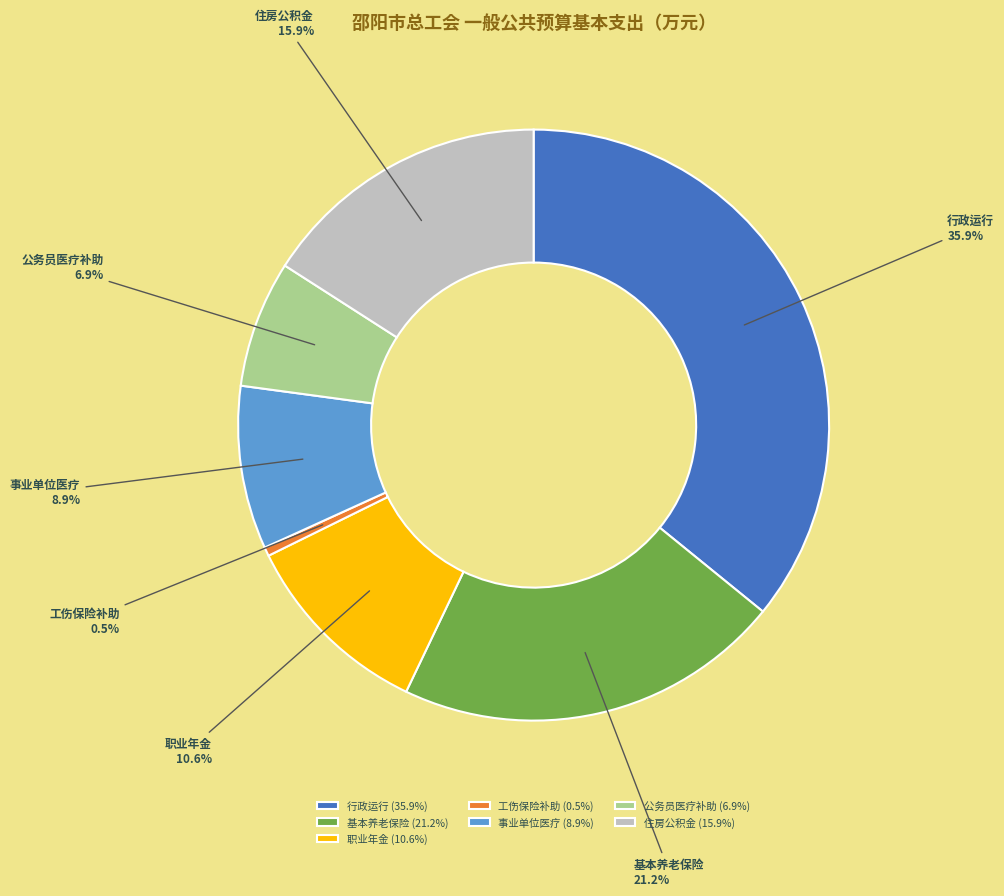

Is it true that 行政运行 is 43% of the pie?

False